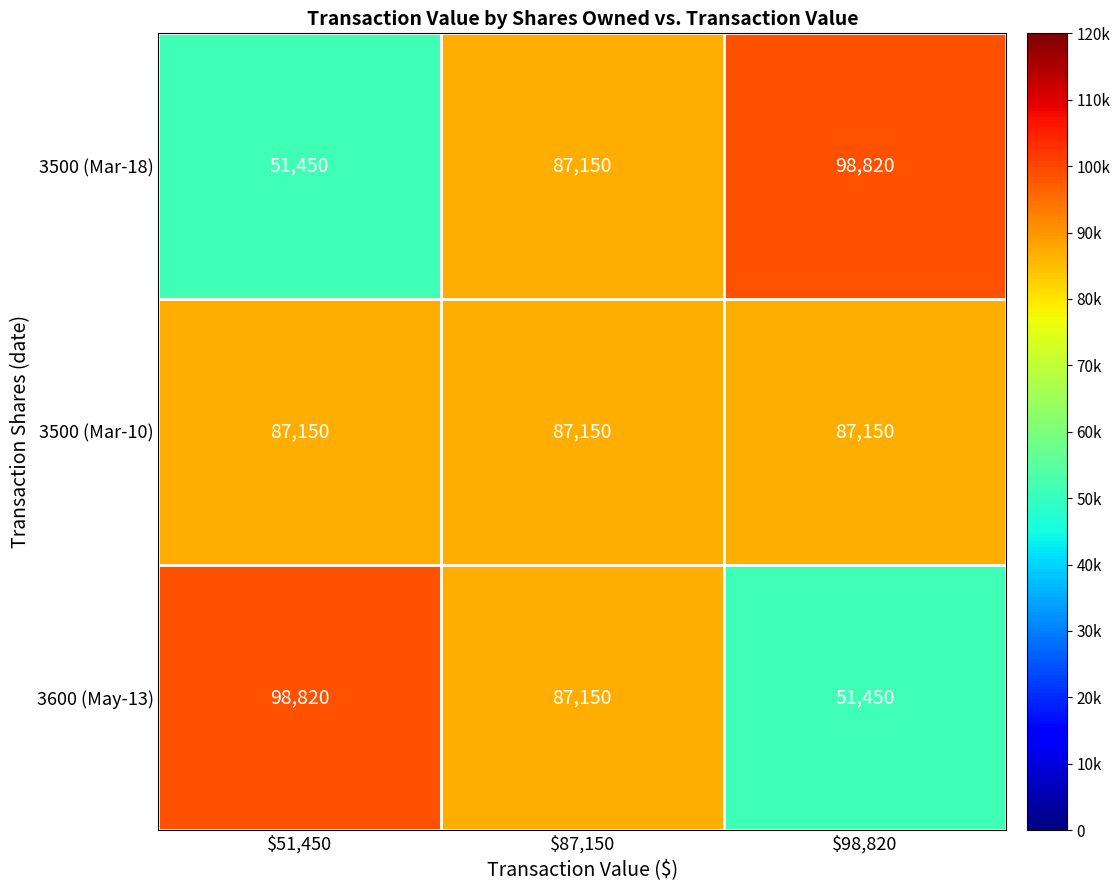

What is the total value across all series at $98,820?

237420